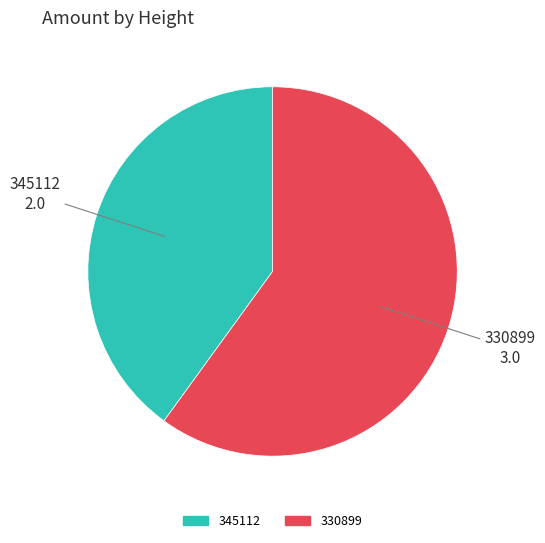

Is there any slice that represents more than half of the pie?

Yes